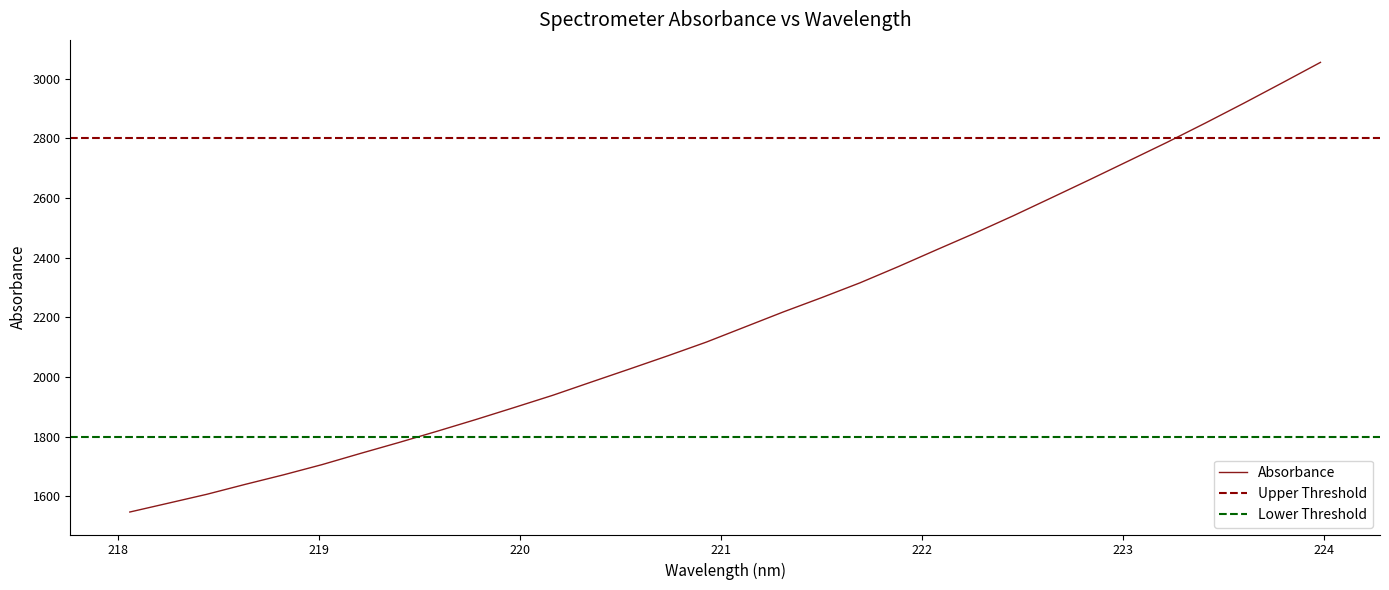

How many categories are shown in the chart?

32